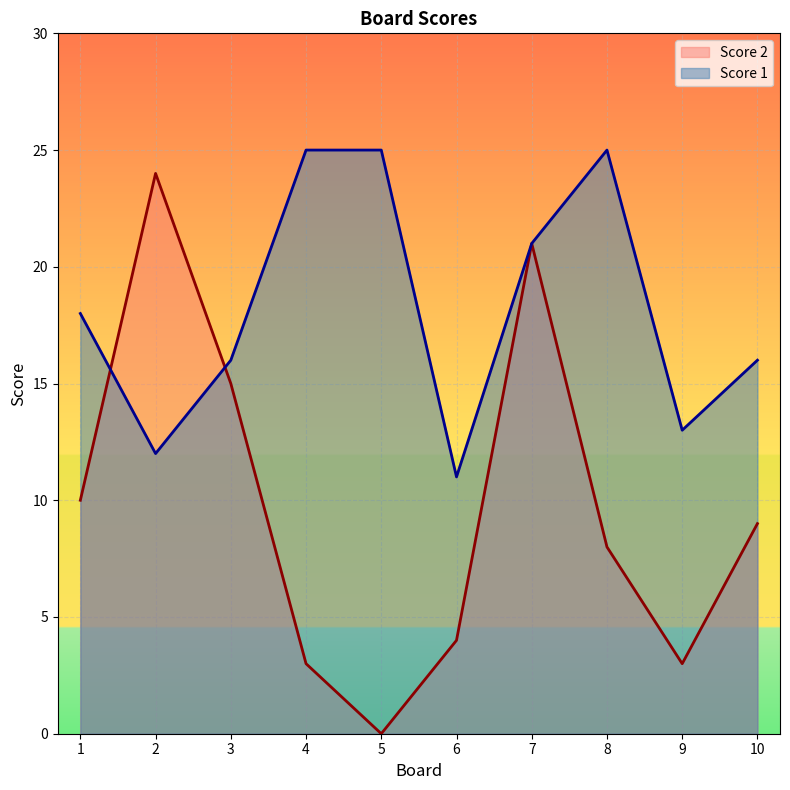

True or false: Score 2 and Score 1 cross at least once.

True